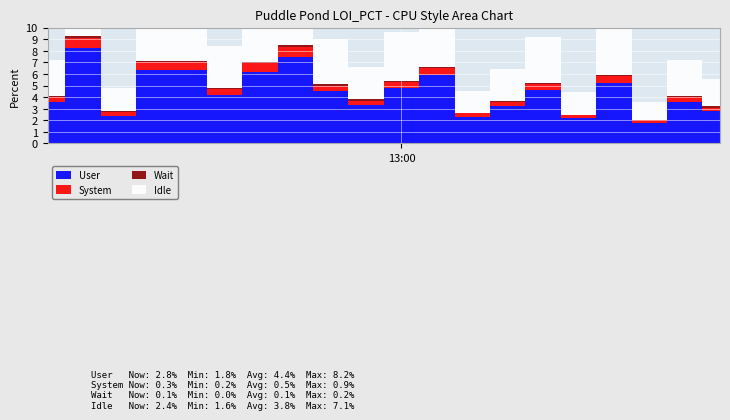

How many series are shown in this chart?

4